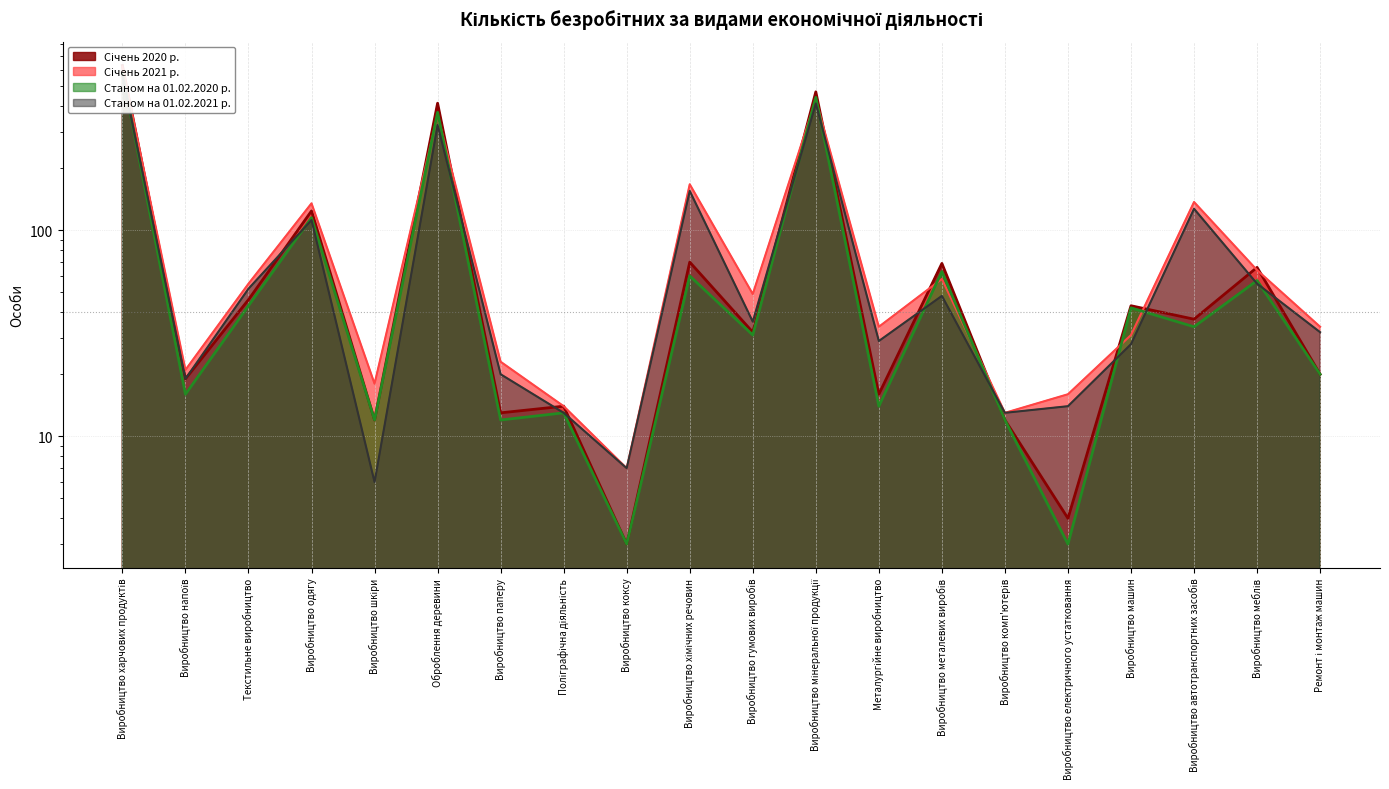

List the series in order of their peak value, highest first.

Січень 2020 р., Січень 2021 р., Станом на 01.02.2020 р., Станом на 01.02.2021 р.